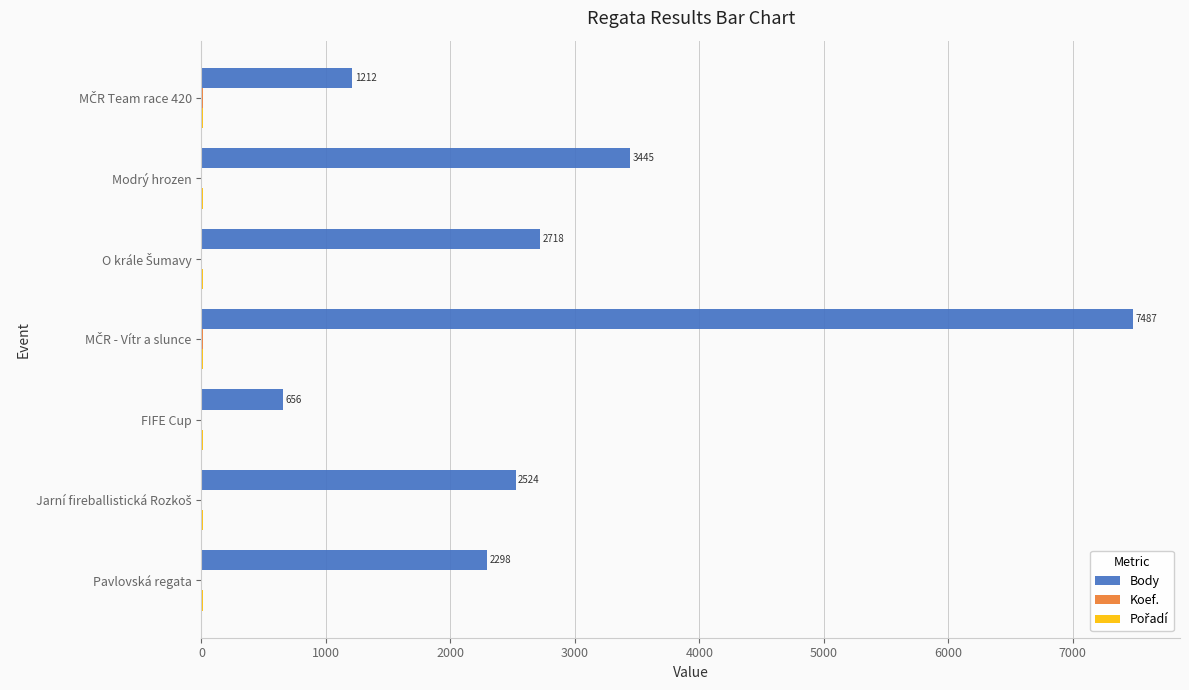

The value of Body at Pavlovská regata is 2298. True or false?

True